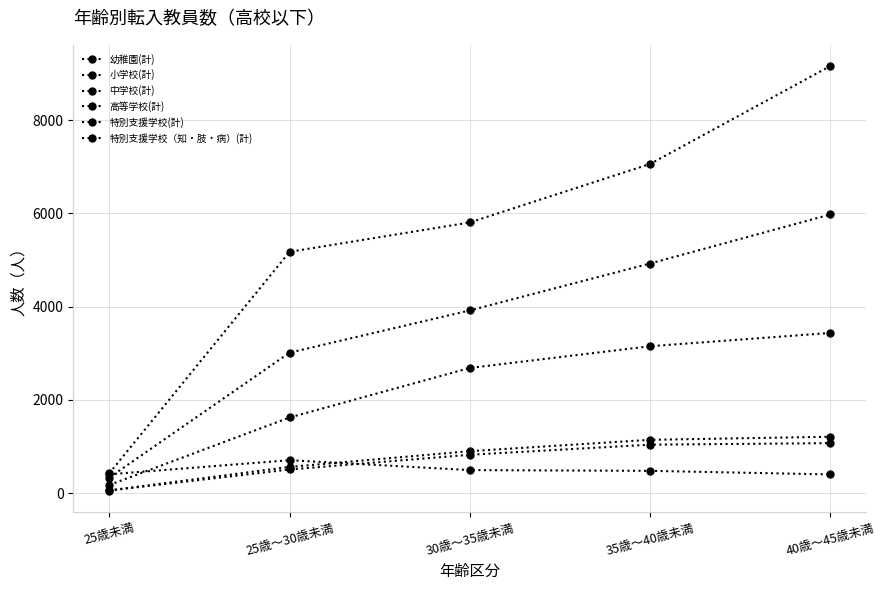

What is the label of the 5th point from the left?

40歳～45歳未満